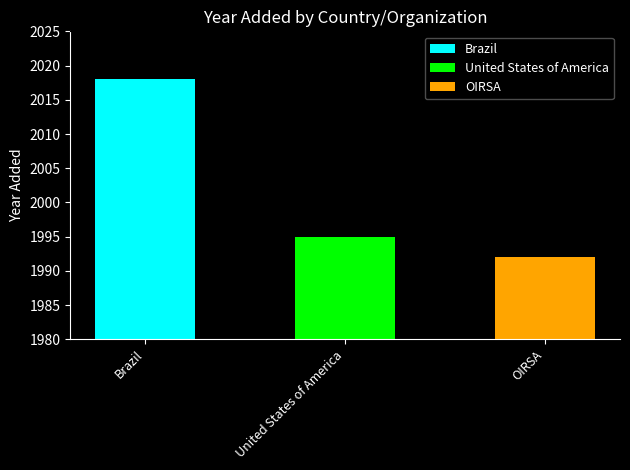

At which label does the data first exceed 1995?

Brazil